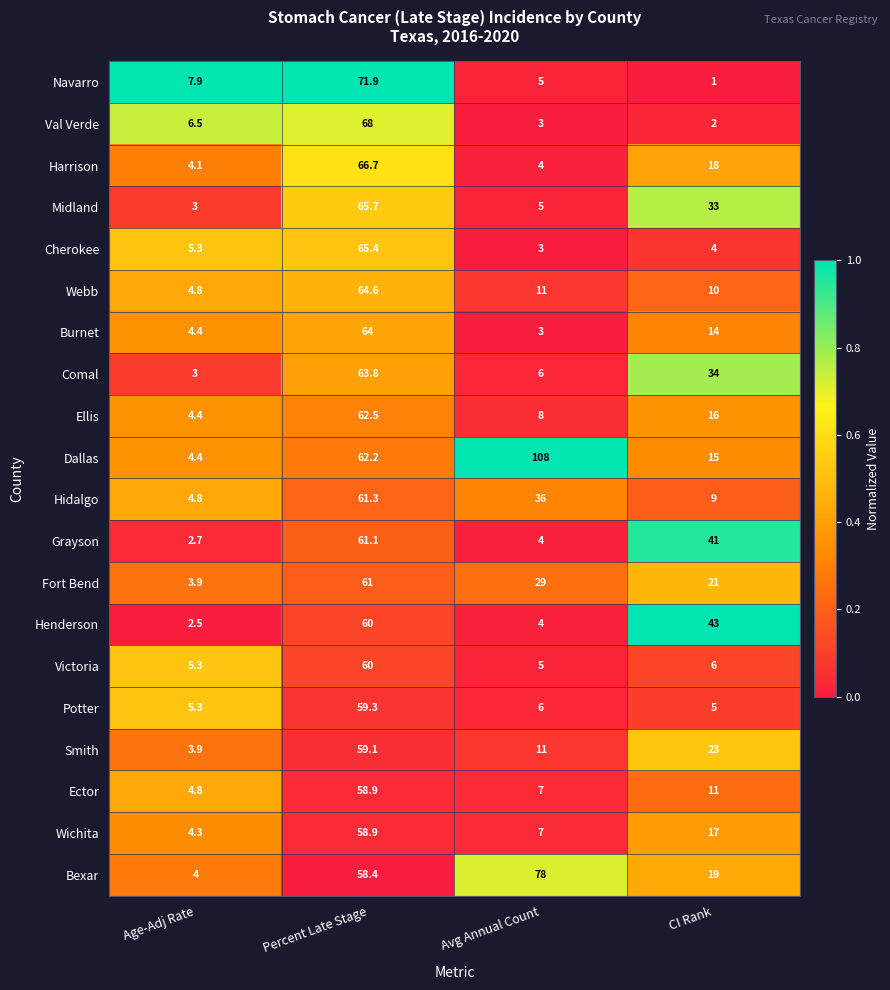

Between Percent Late Stage and CI Rank, which series saw the biggest shift?

Navarro